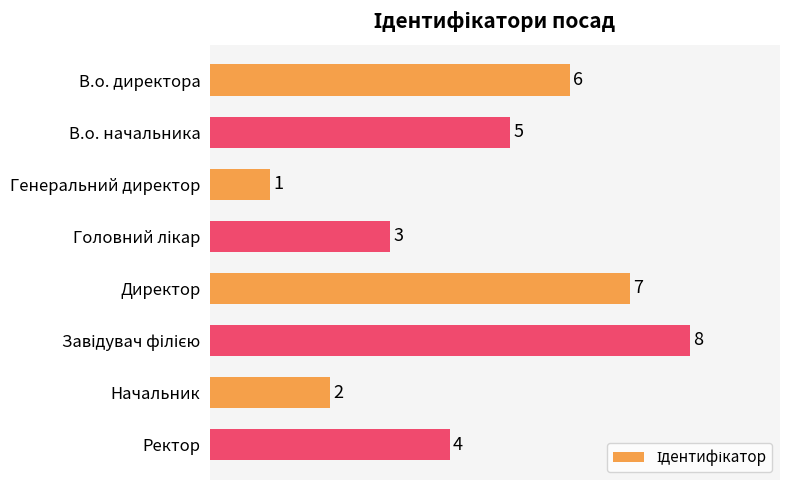

What is the difference between the maximum and minimum values?

7